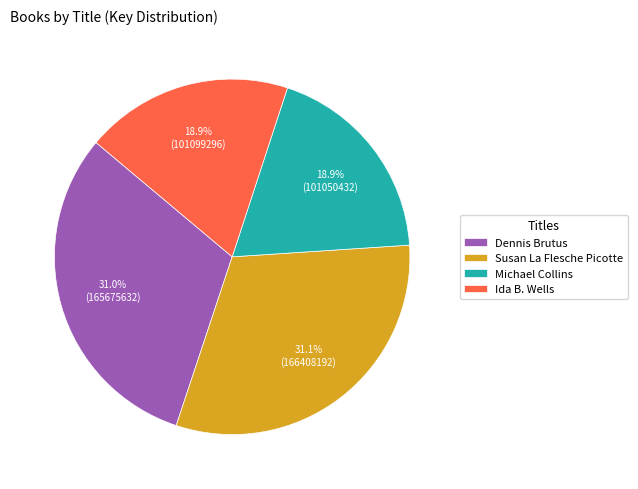

What is the ratio of the value at Dennis Brutus to the value at Susan La Flesche Picotte?

1.0